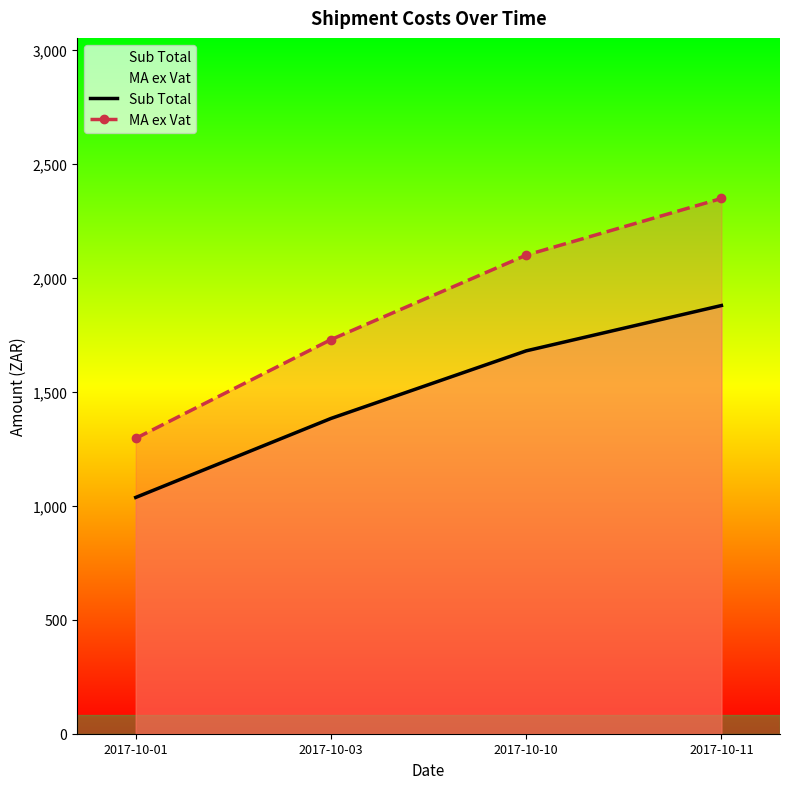

Reading left to right, list all the values displayed in this chart.

Sub Total: 1037.0	1383.7	1680.4	1879.4
MA ex Vat: 1296.3	1729.7	2100.5	2349.2